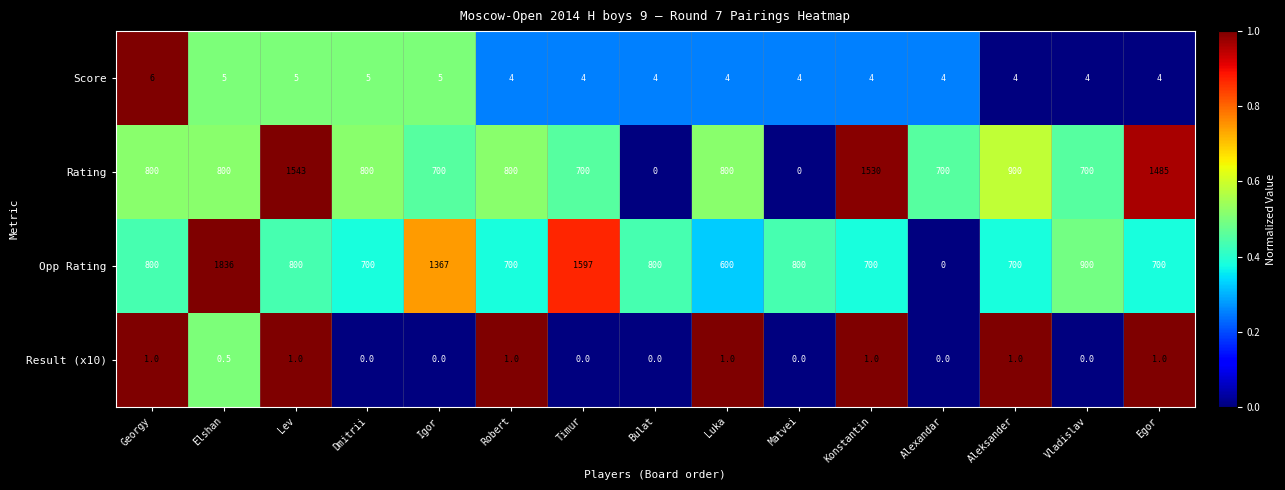

What is the difference between the highest and lowest values at Timur?

1597.0